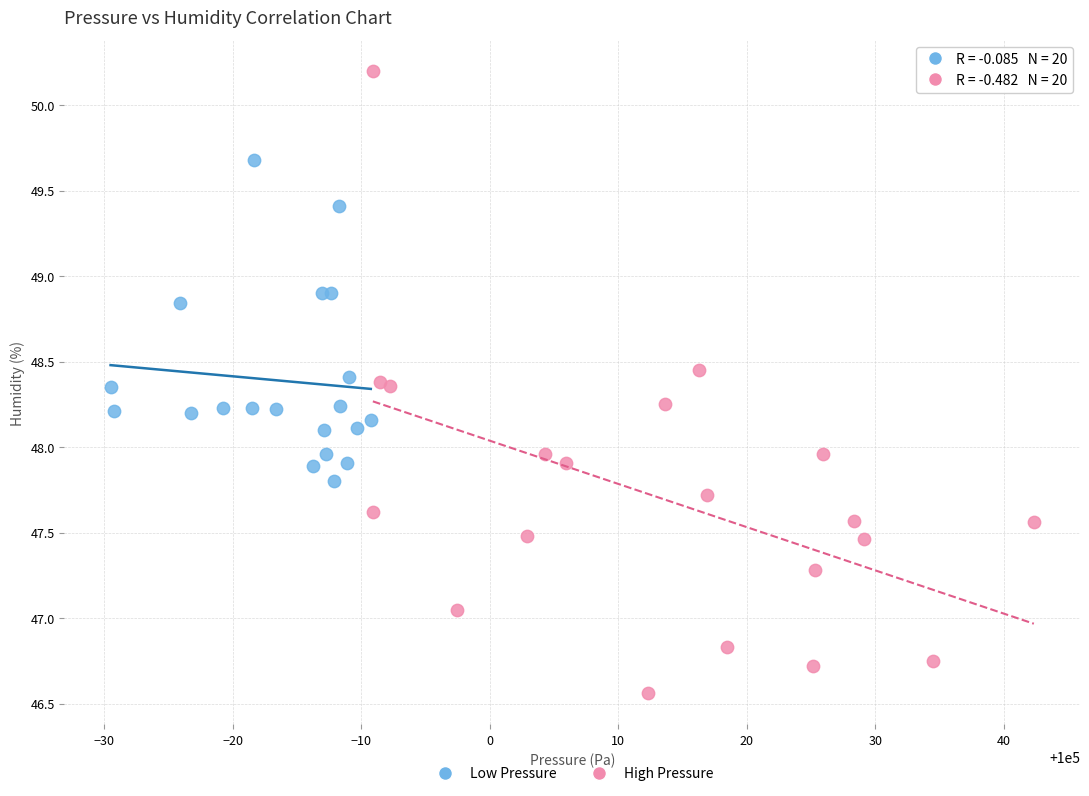

Which series has the largest Y range (max minus min)?

High Pressure